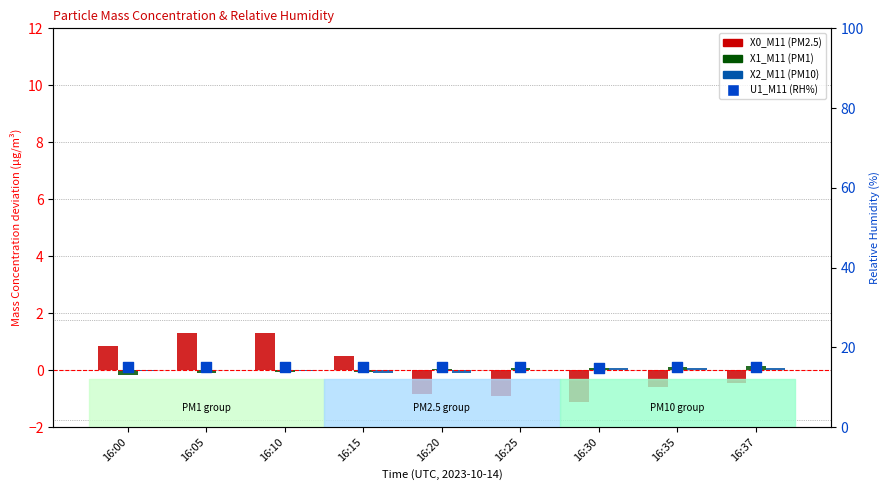

What are all the series names shown in the legend?

X0_M11 (PM2.5), X1_M11 (PM1), X2_M11 (PM10), U1_M11 (RH%)